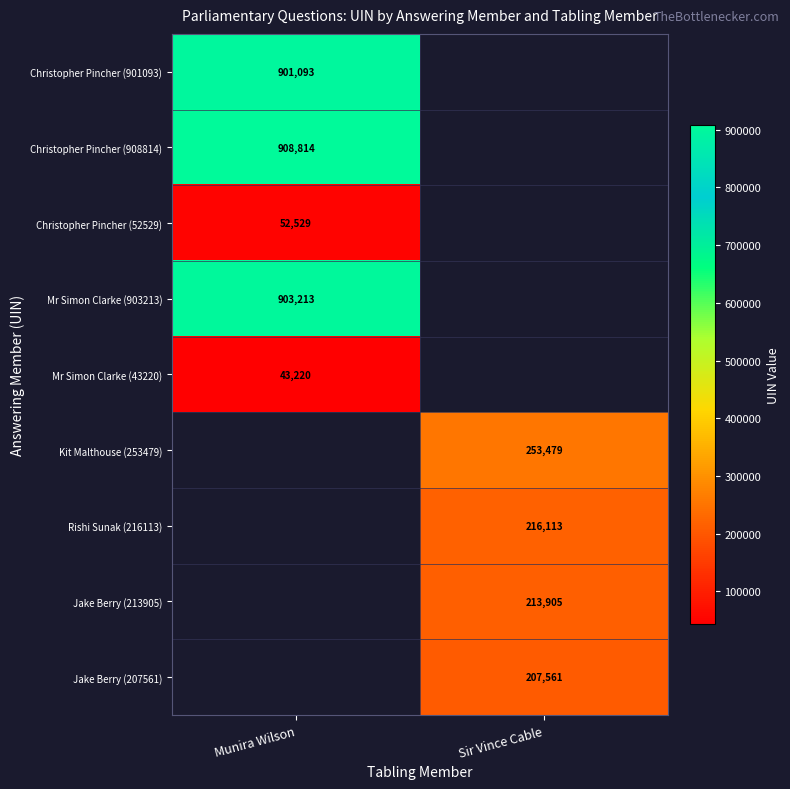

At which category does the chart reach its minimum across all series?

Munira Wilson